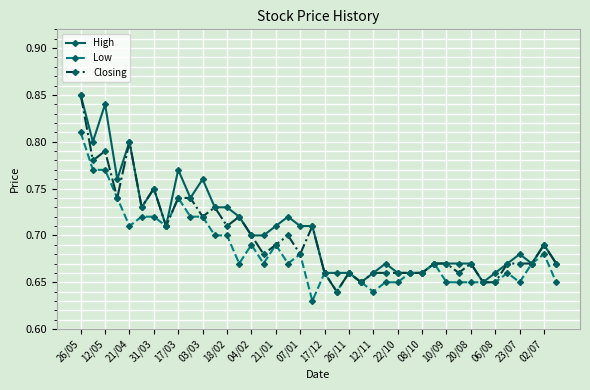

Count the Low values in the range 0 to 1.

40